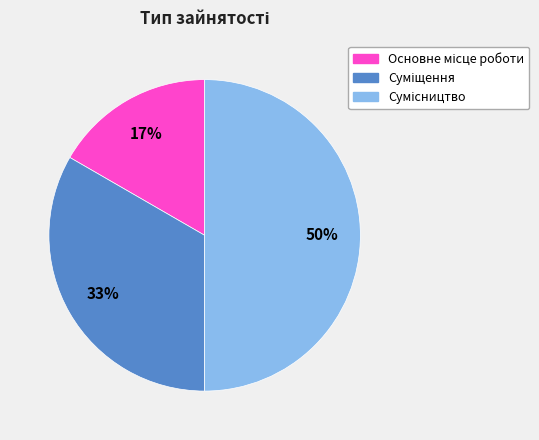

Count the number of slices in the pie.

3